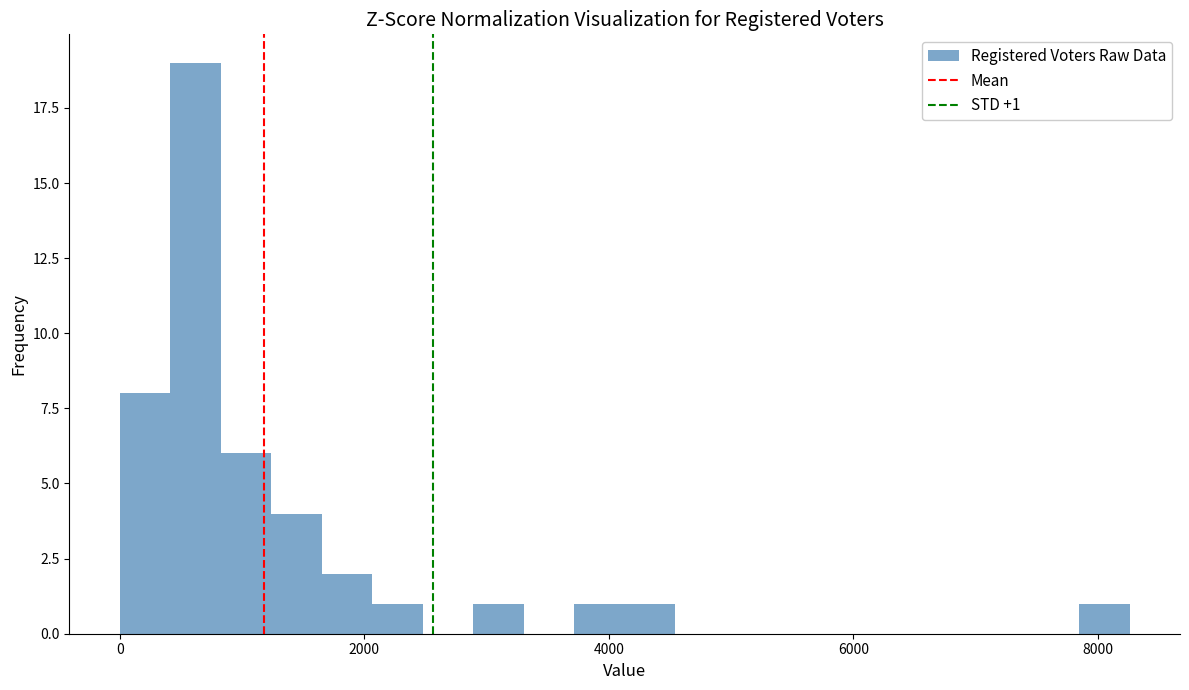

Around what value on the x-axis is the tallest bar? Give the approximate position of its centre, as read against the axis.

600